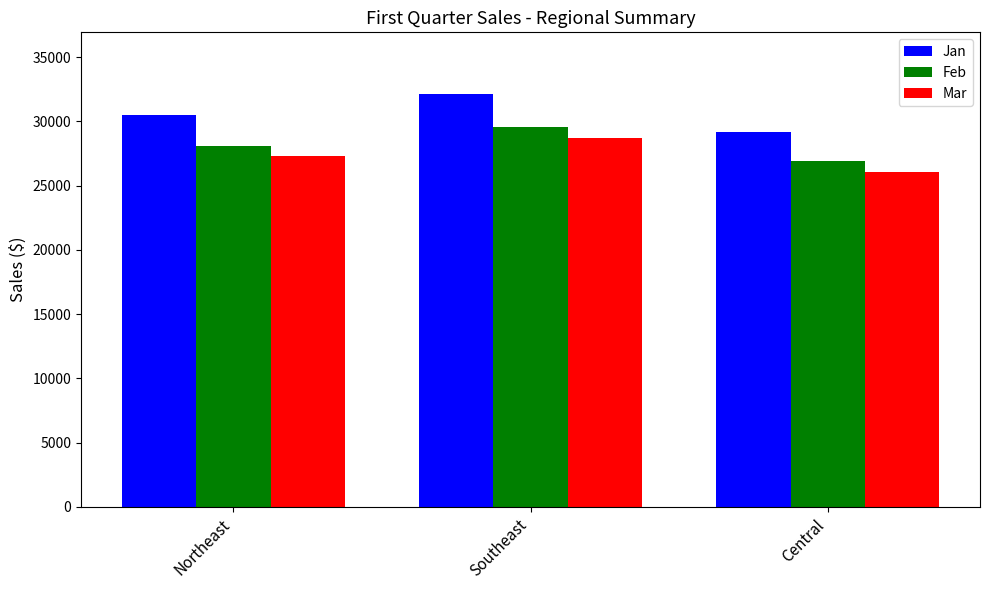

What is the label of the 2nd bar from the right?

Southeast